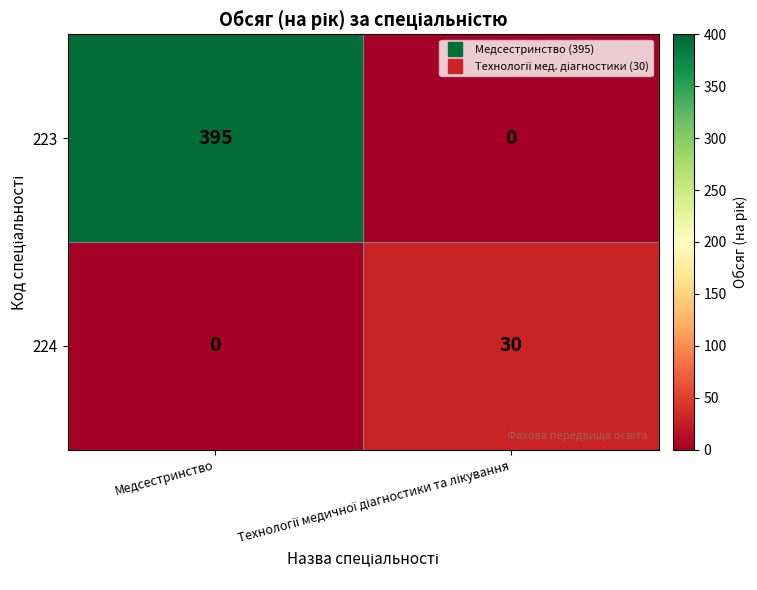

Read the 223 value at Медсестринство, to the nearest 5.

395